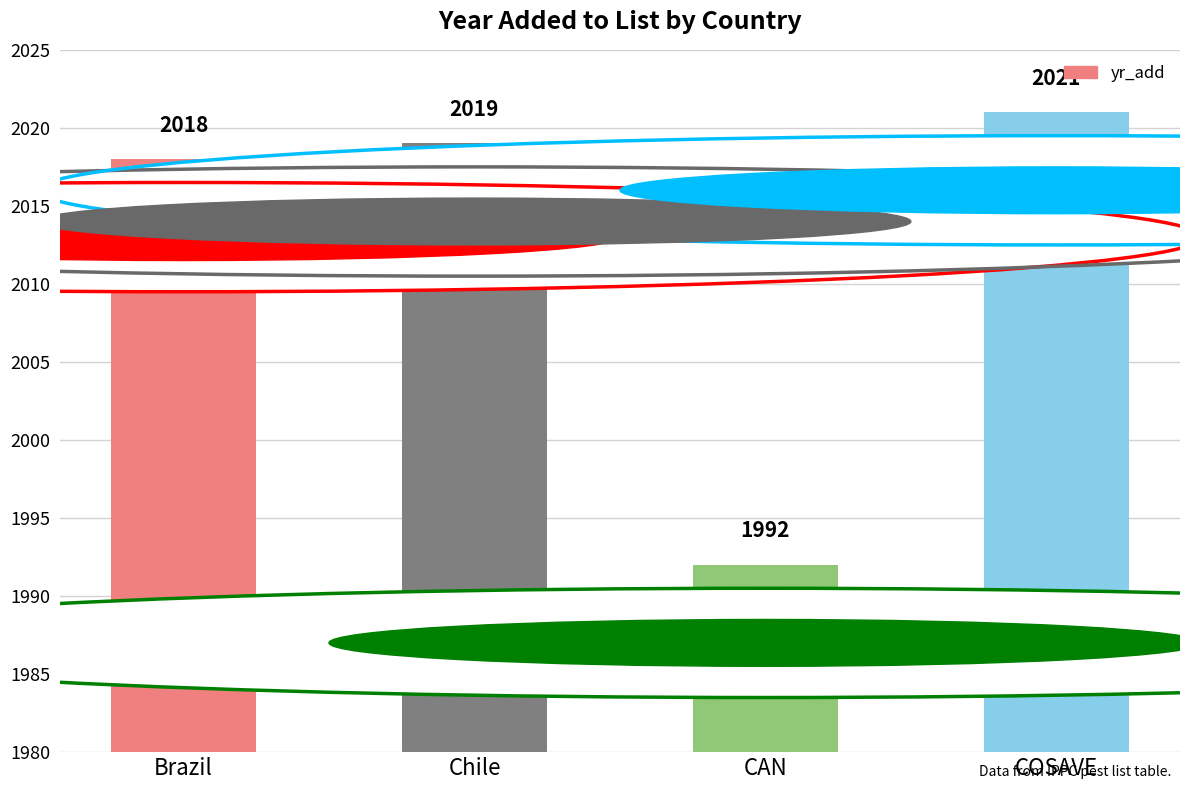

What value does the data have at COSAVE?

2021